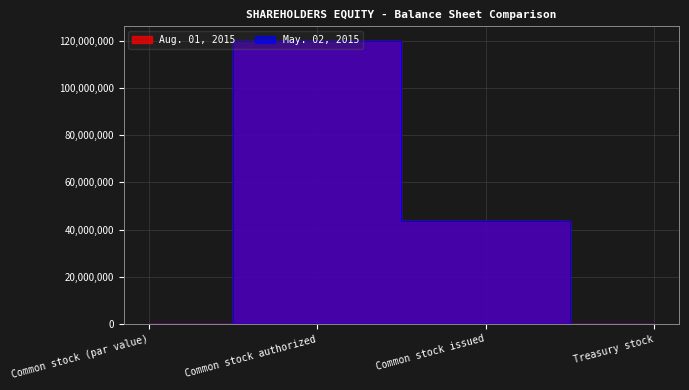

List the labels in order of May. 02, 2015 value, largest first.

Common stock authorized, Common stock issued, Treasury stock, Common stock (par value)